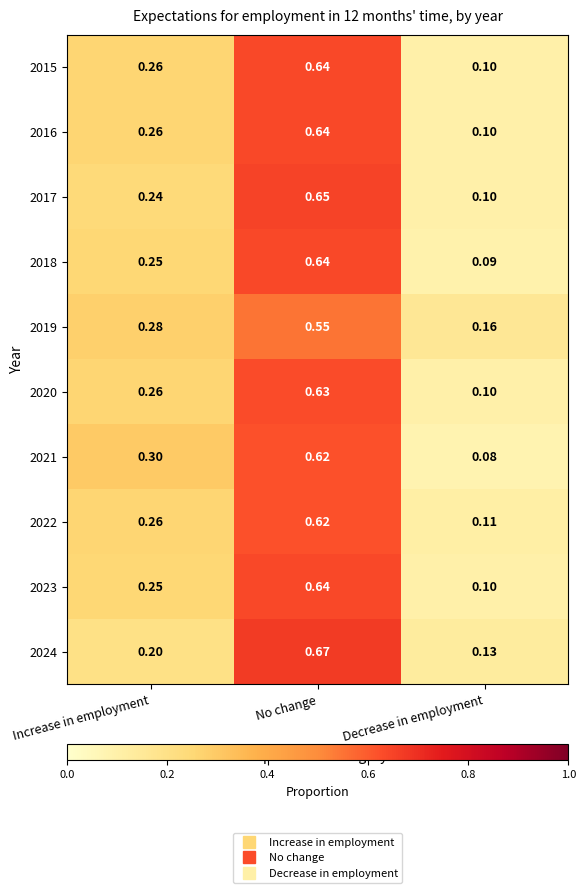

Which category has the highest value across all series?

No change